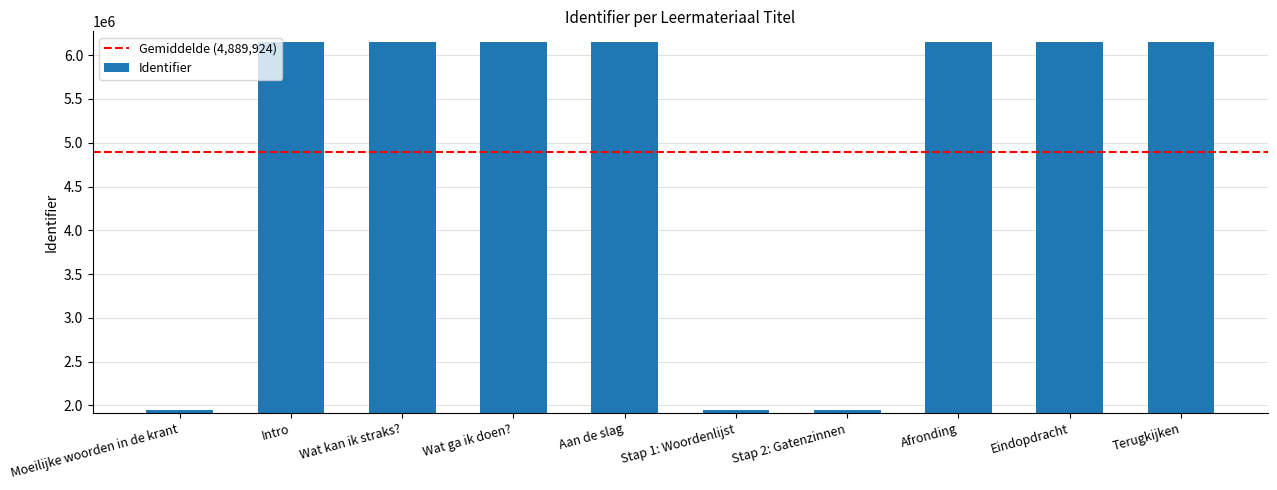

Does the chart contain stacked bars?

No